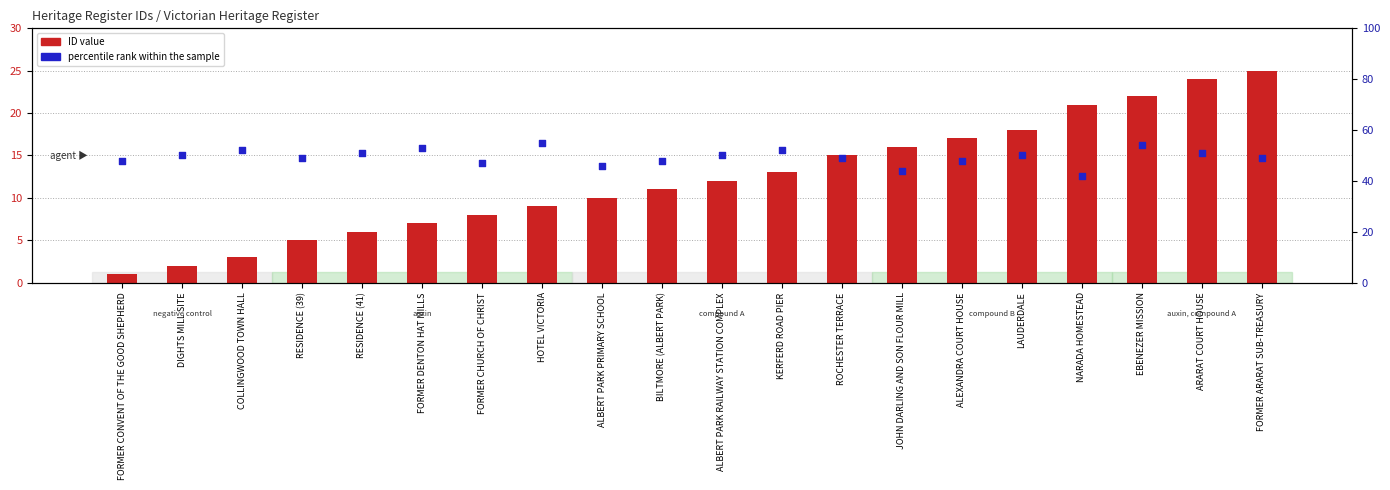

Which series has the largest total across all categories?

percentile rank within the sample